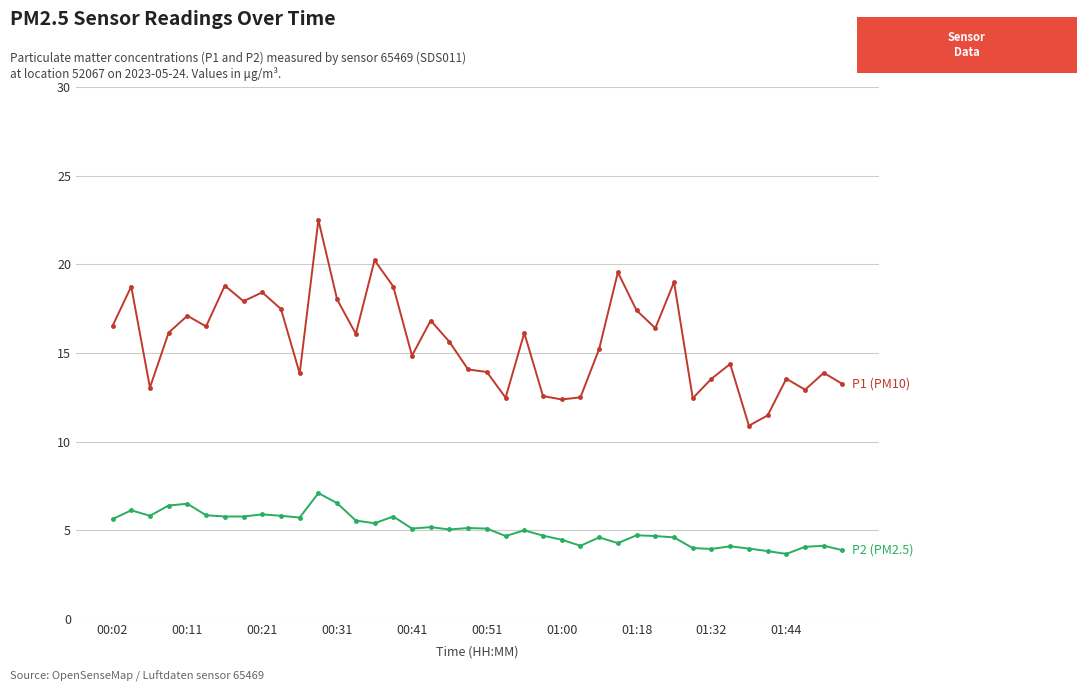

What is the maximum value shown in the chart?

22.5